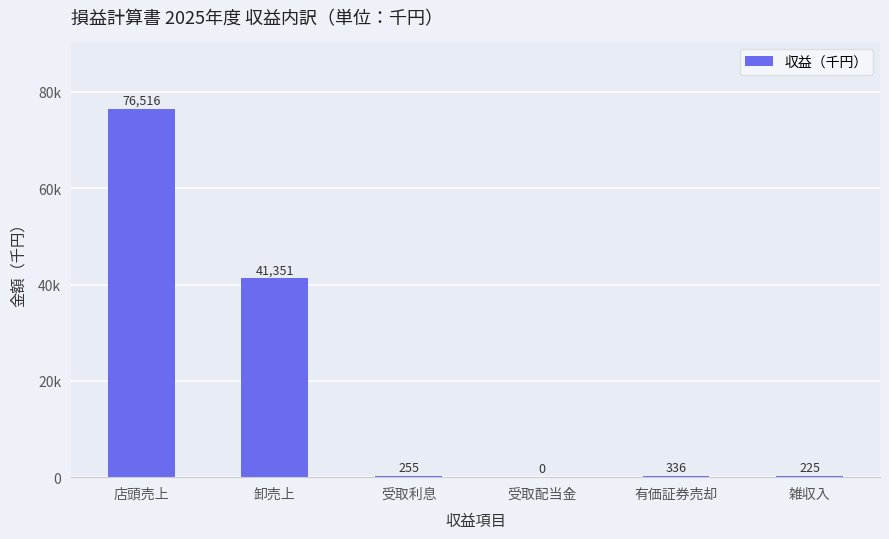

Where is the data nearest to the value 38258?

卸売上